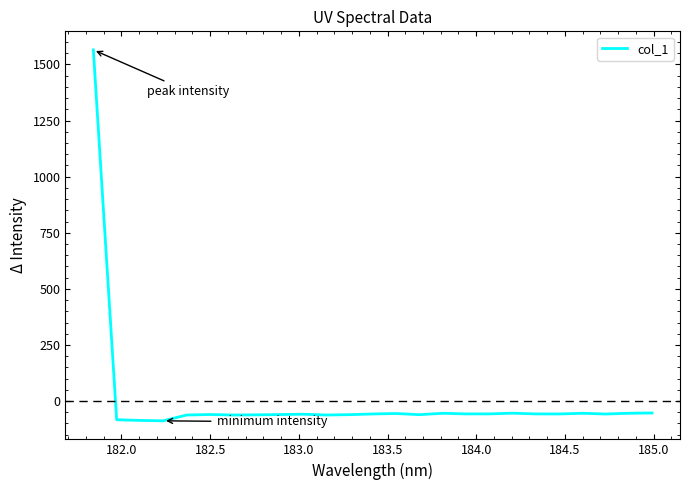

Does the chart display data point markers on the line(s)?

No